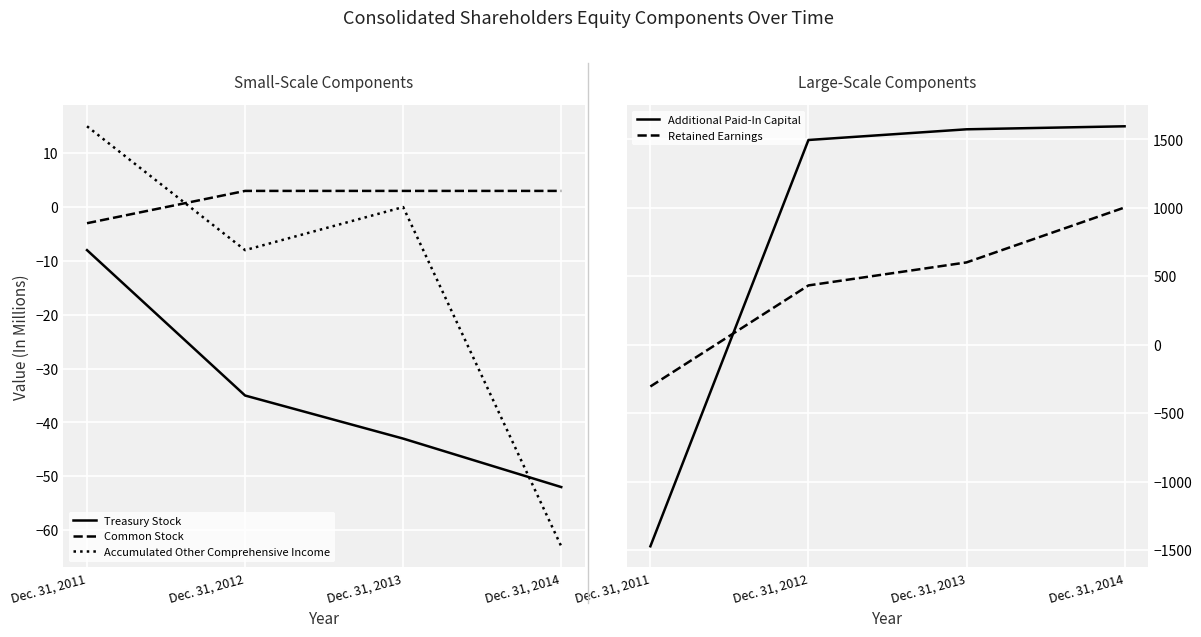

List the labels in order of Retained Earnings value, smallest first.

Dec. 31, 2011, Dec. 31, 2012, Dec. 31, 2013, Dec. 31, 2014